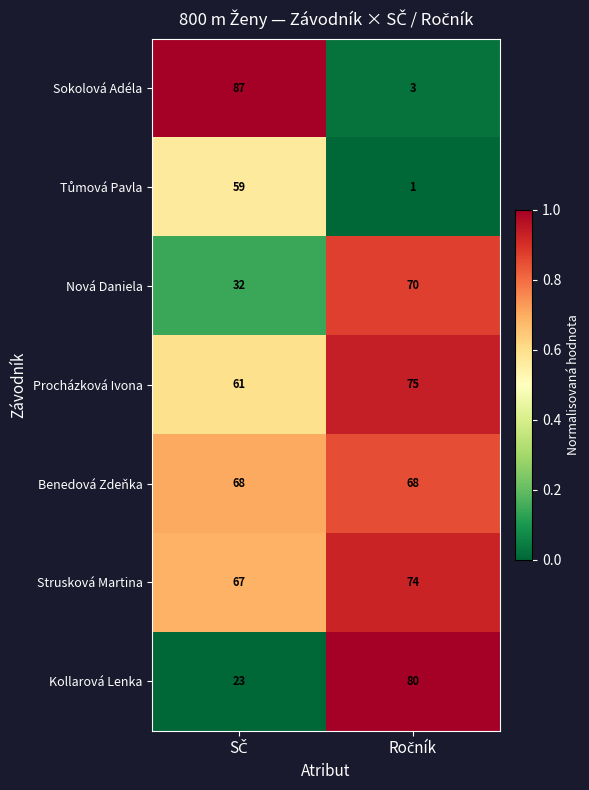

What is the maximum value shown in the chart?

87